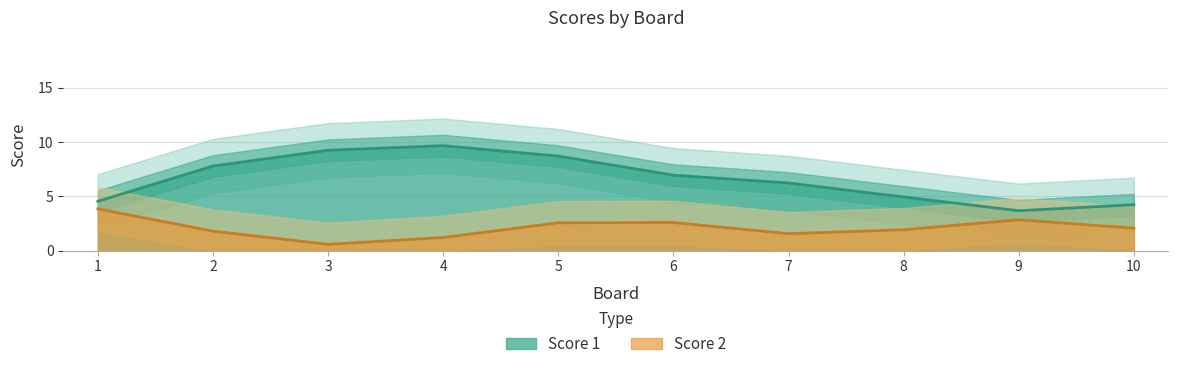

Is the value of Score 1 at 7 greater than the value of Score 2 at 5?

Yes